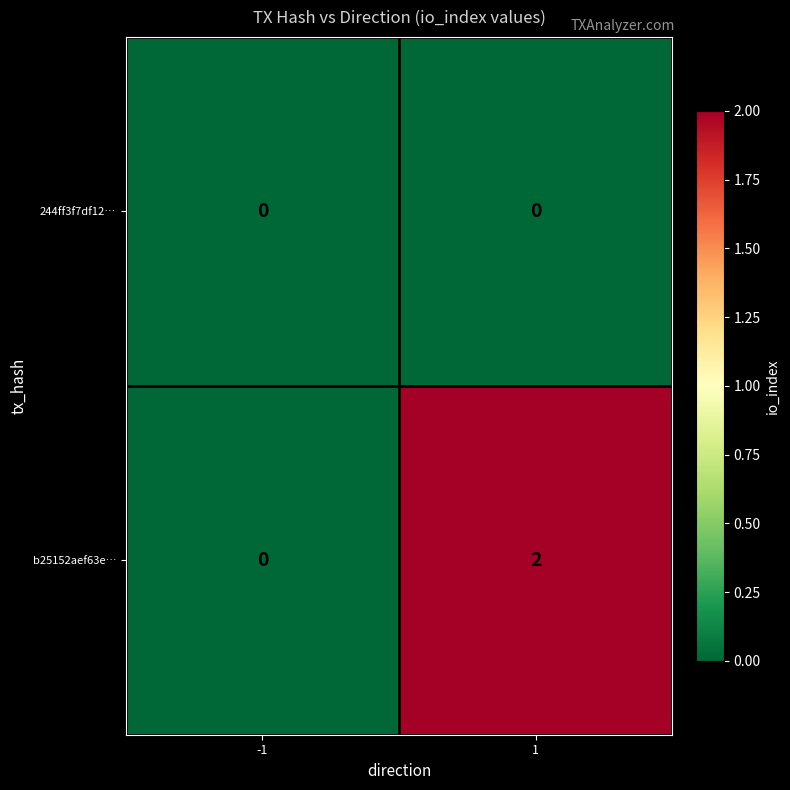

Between -1 and 1, which series saw the biggest shift?

b25152aef63e…